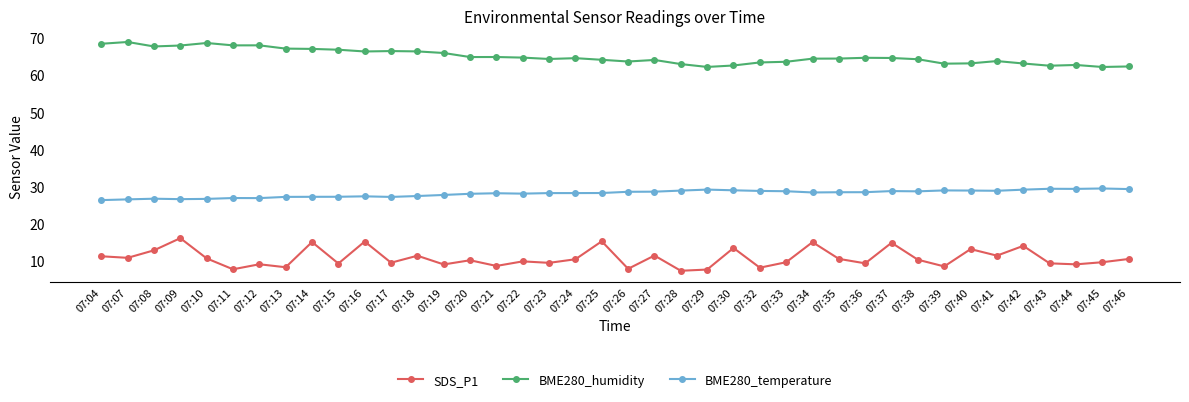

Does the chart have visible grid lines?

No